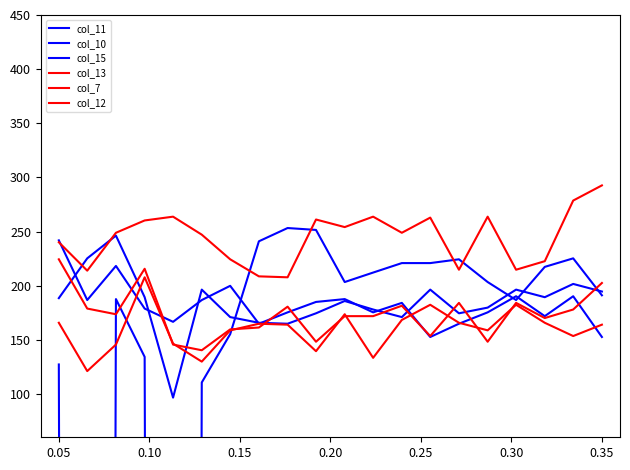

At which category does col_7 reach its first local peak?

0.25